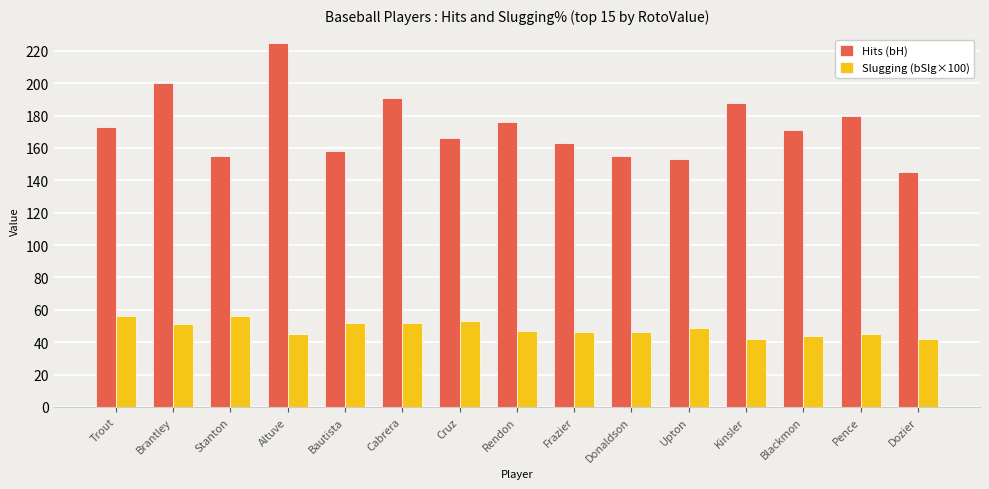

What is the difference between the second highest and second lowest values in the Slugging (bSlg×100) series?

14